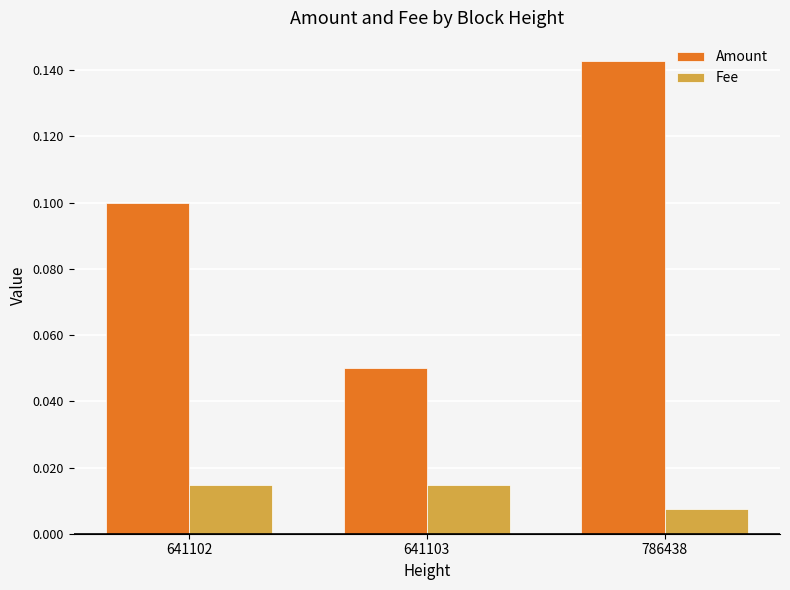

Is it true that Amount equals 0.1 at 786438?

True